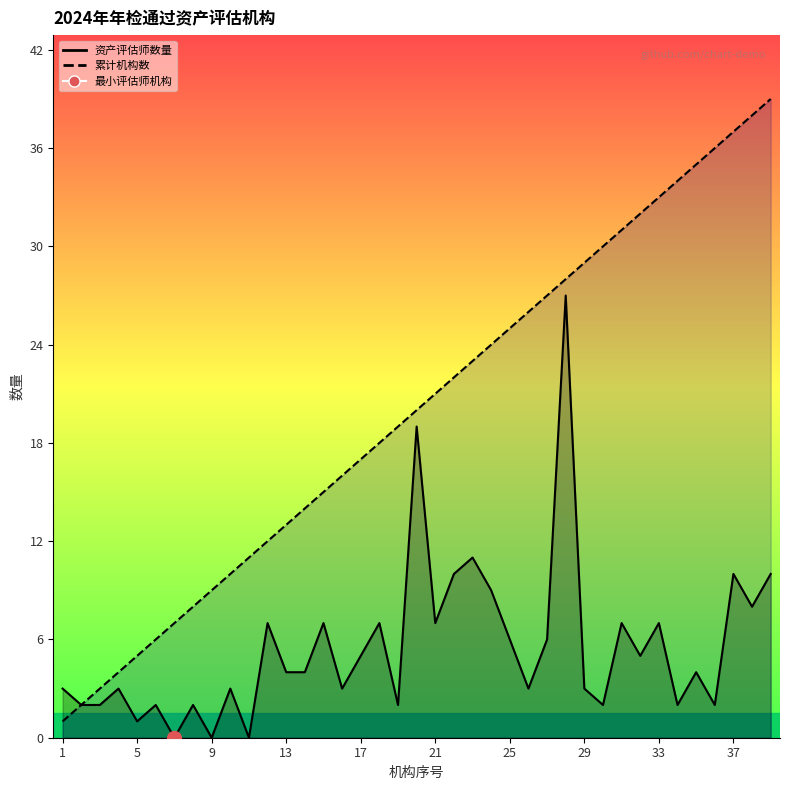

Rank the series by their average value, from highest to lowest.

累计机构数, 资产评估师数量